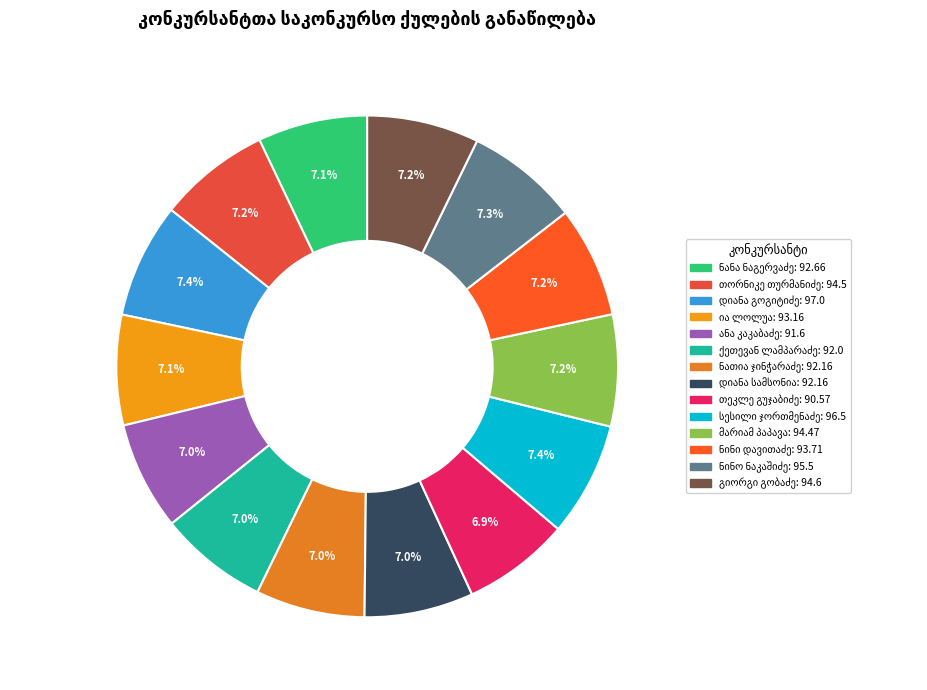

What is the smallest slice in the pie chart?

თეკლე გუჯაბიძე